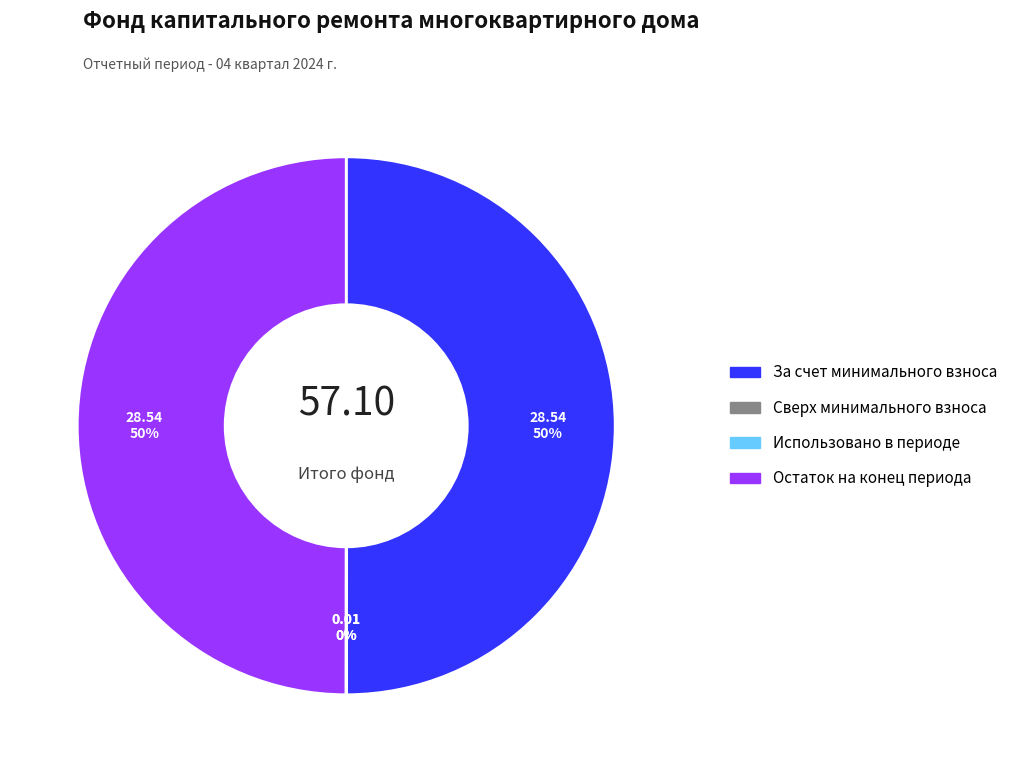

Approximately how many times larger is the value at За счет минимального взноса compared to Остаток на конец периода?

1.0